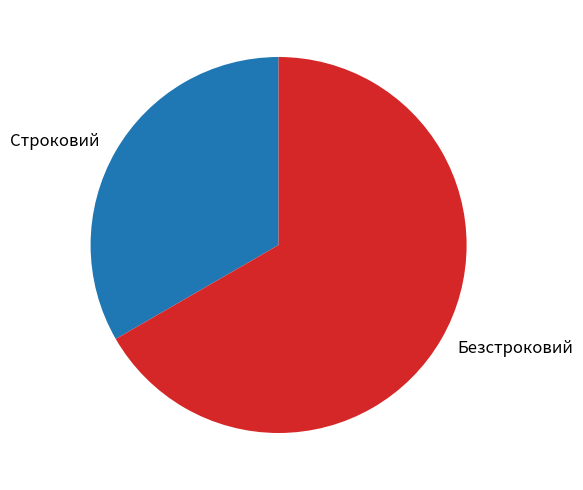

Rank the categories by value from lowest to highest.

Строковий, Безстроковий